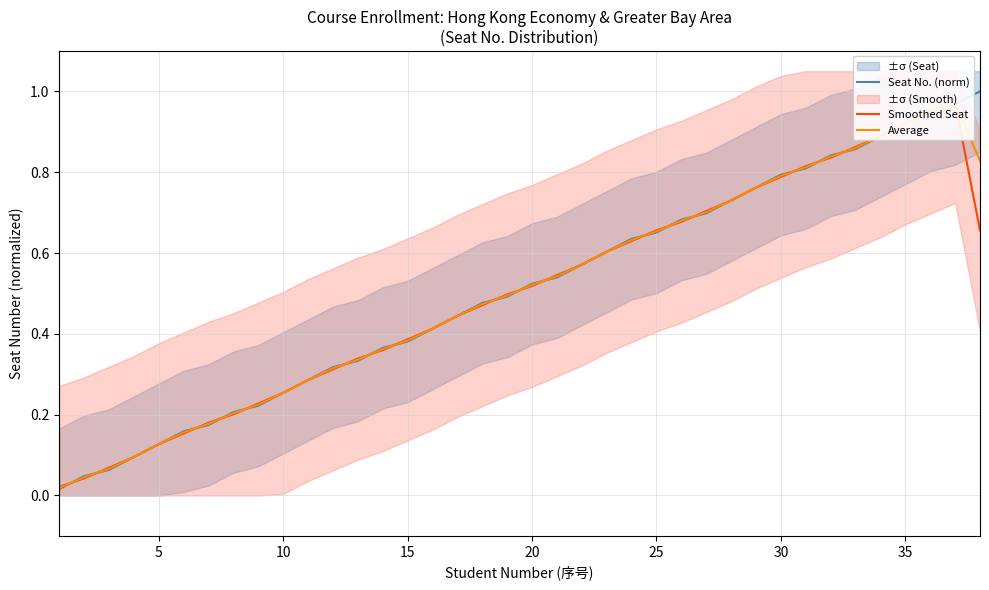

The value of Seat No. (norm) at 5 is 0.2. True or false?

False